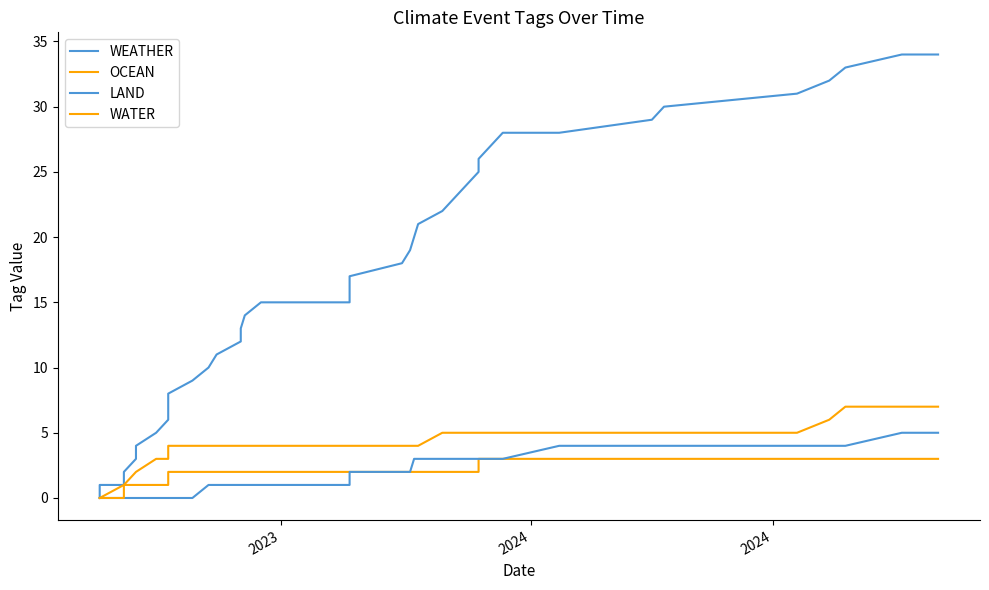

True or false: WEATHER and LAND cross at least once.

False